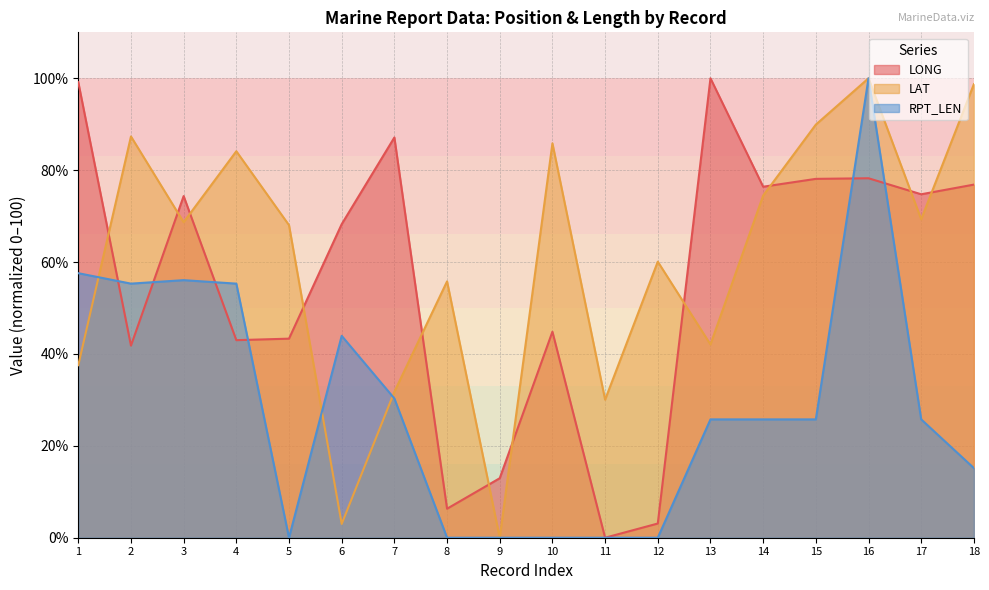

What is the greatest value displayed?

100.0